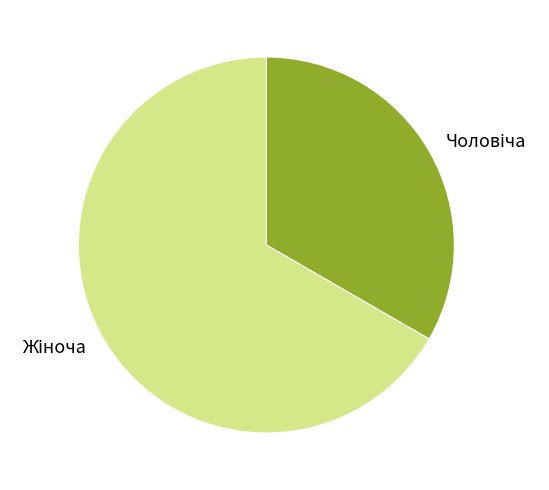

Is there a majority slice in this chart?

Yes